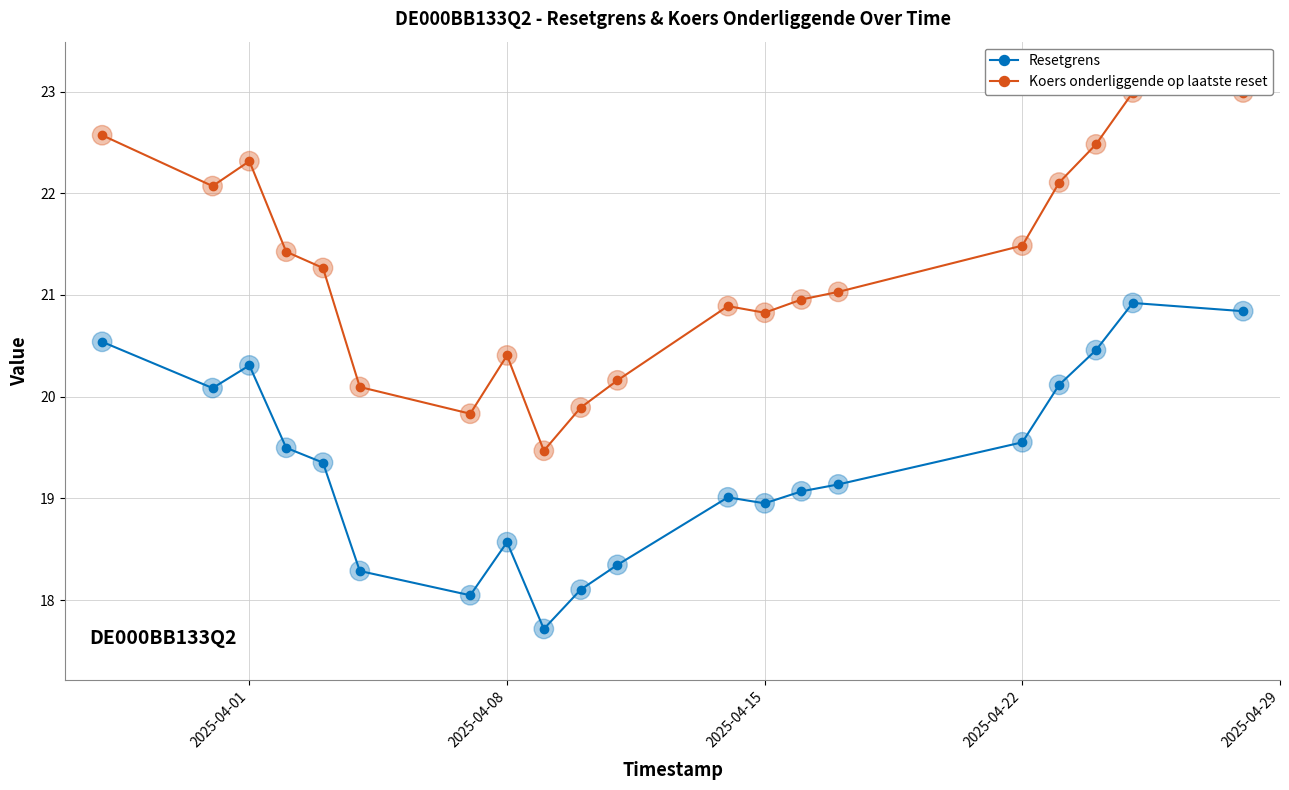

Which series contains the highest Y value?

Koers onderliggende op laatste reset